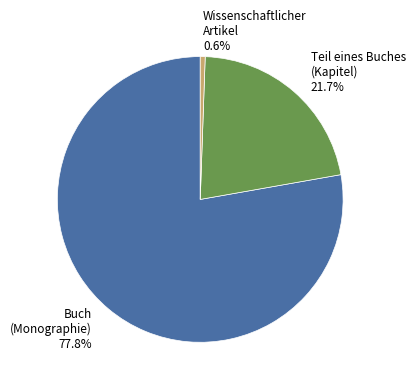

How many slices are in this pie chart?

3